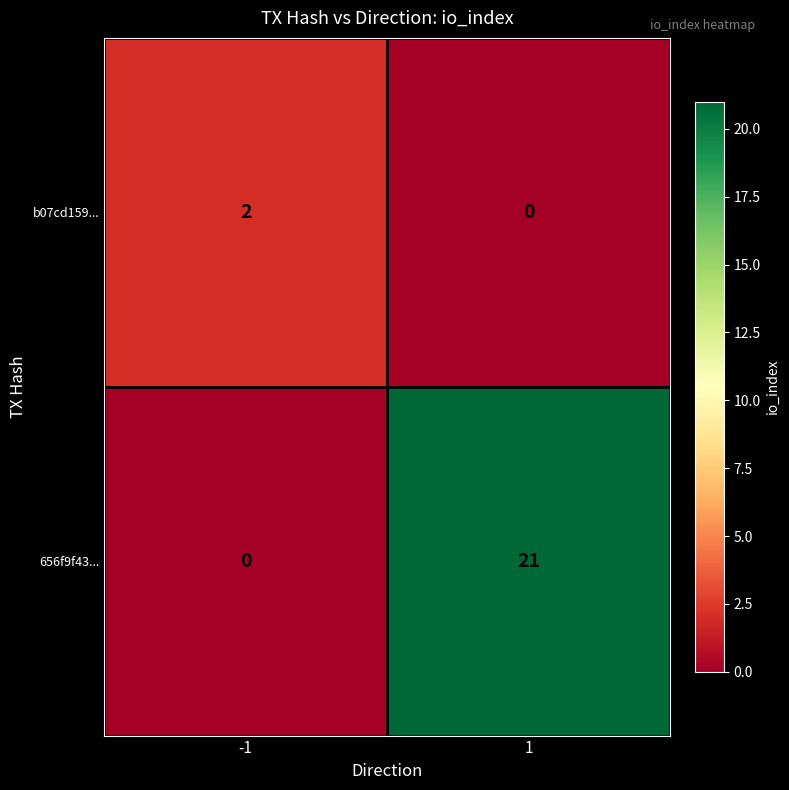

True or false: b07cd159... has a value of 2 at -1.

True